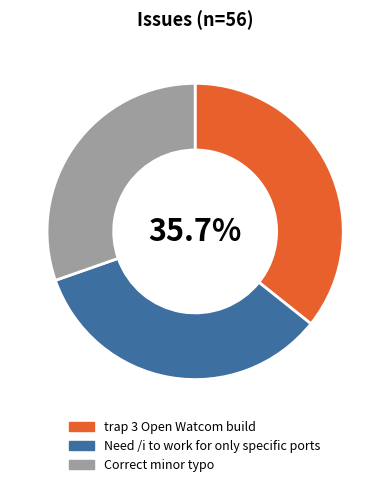

Is it true that Need /i to work for only specific ports is 44% of the pie?

False